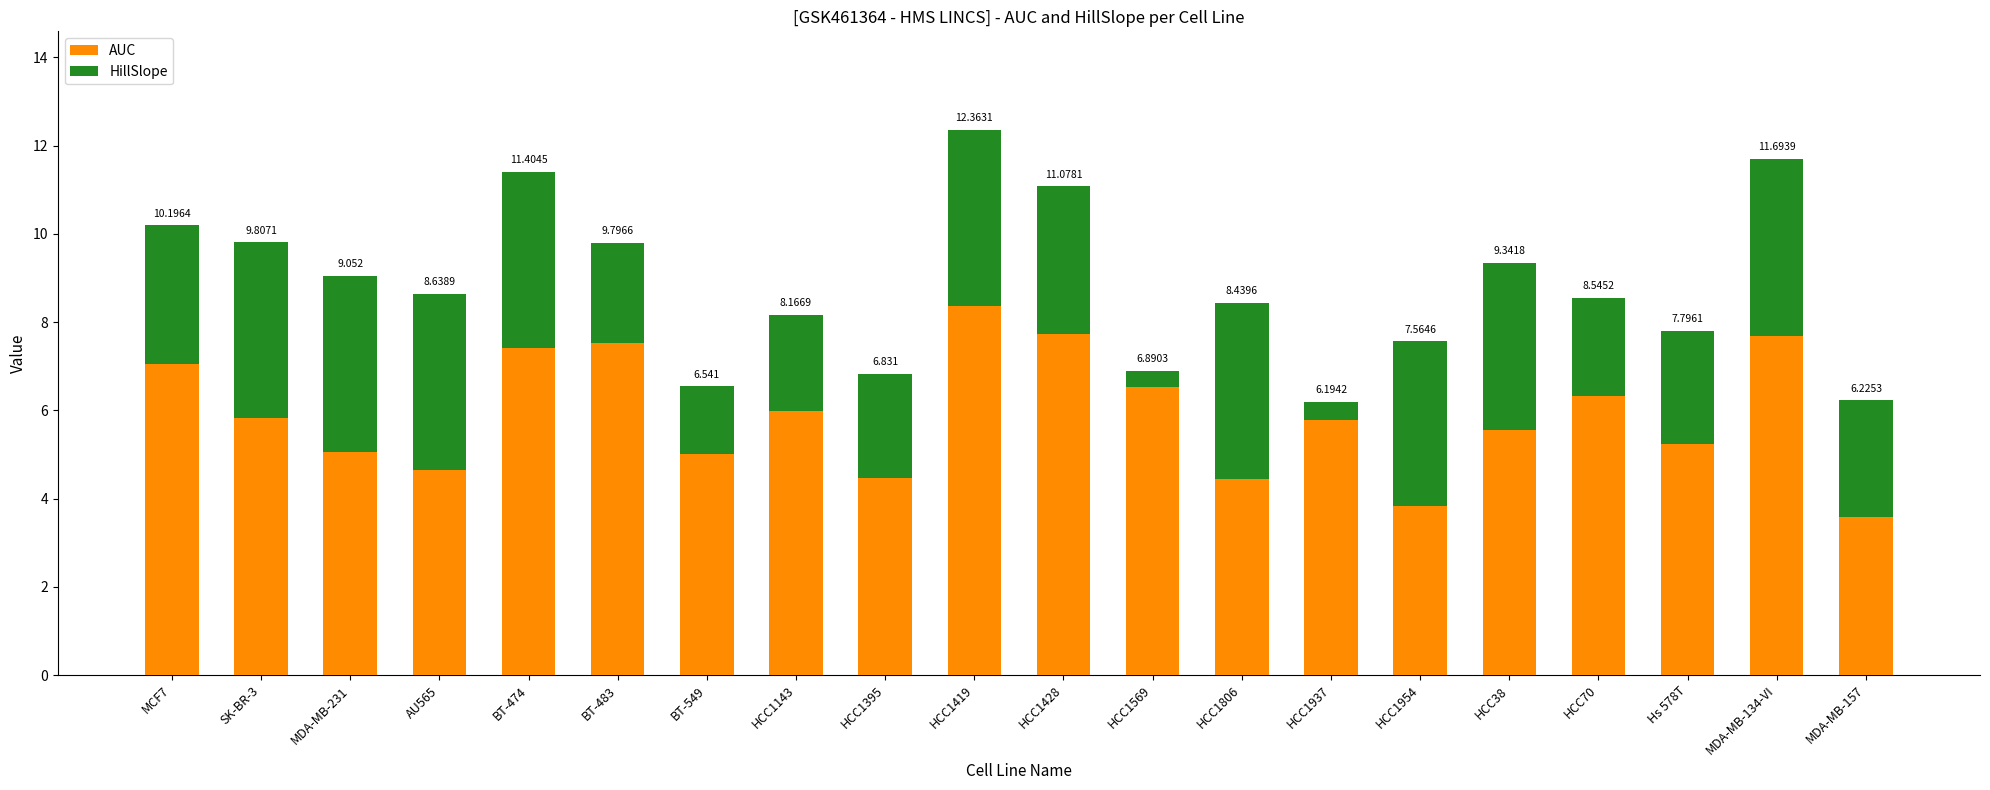

At how many categories does at least one series exceed 8?

1